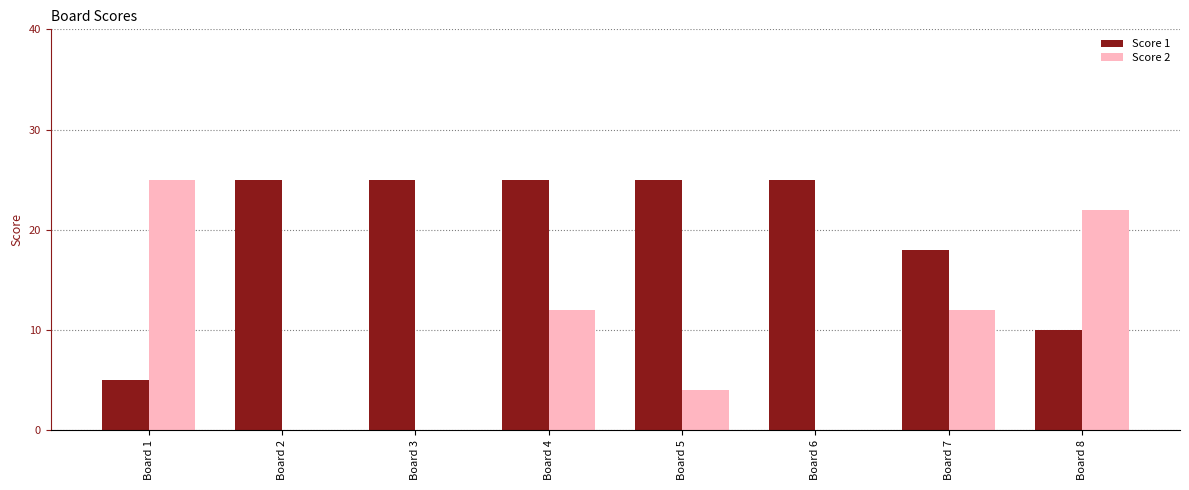

Count the number of data series in this chart.

2